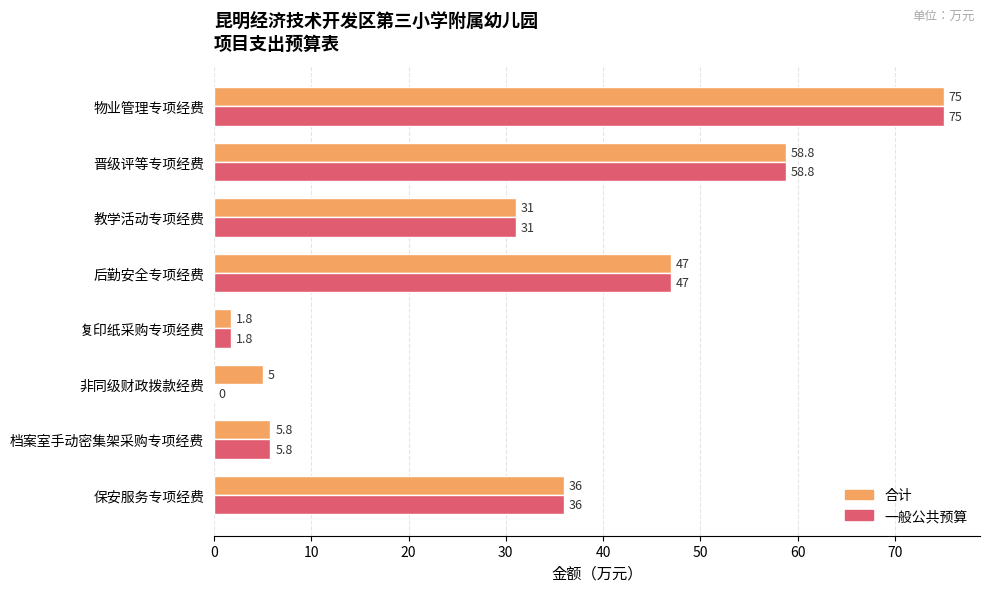

What is the average value of the 合计 series?

32.6